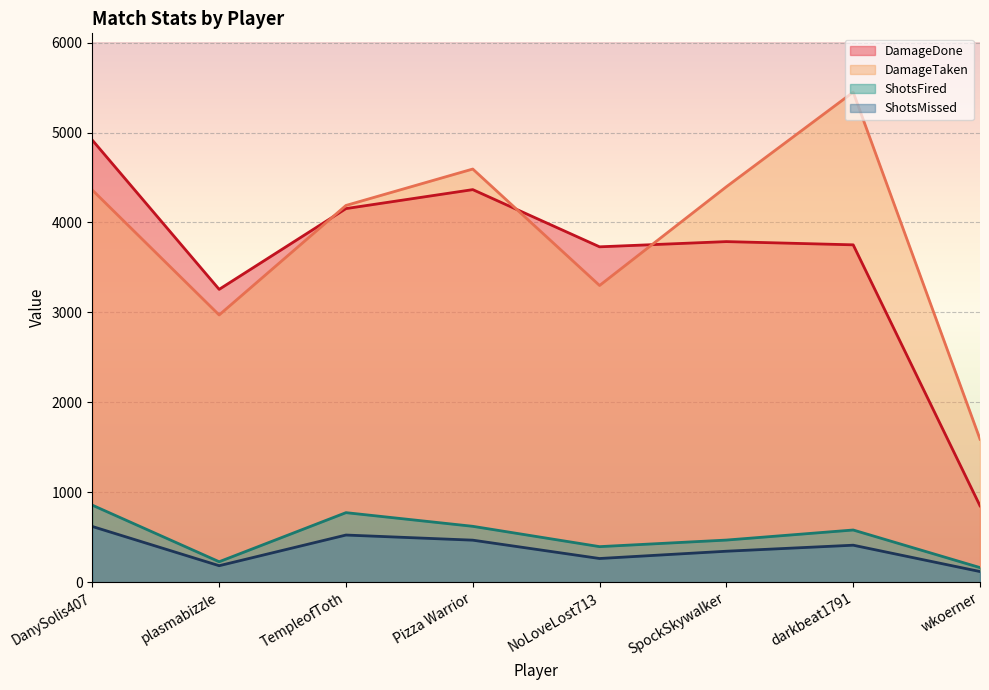

True or false: DamageDone has more than 1 points higher than both neighbors.

True